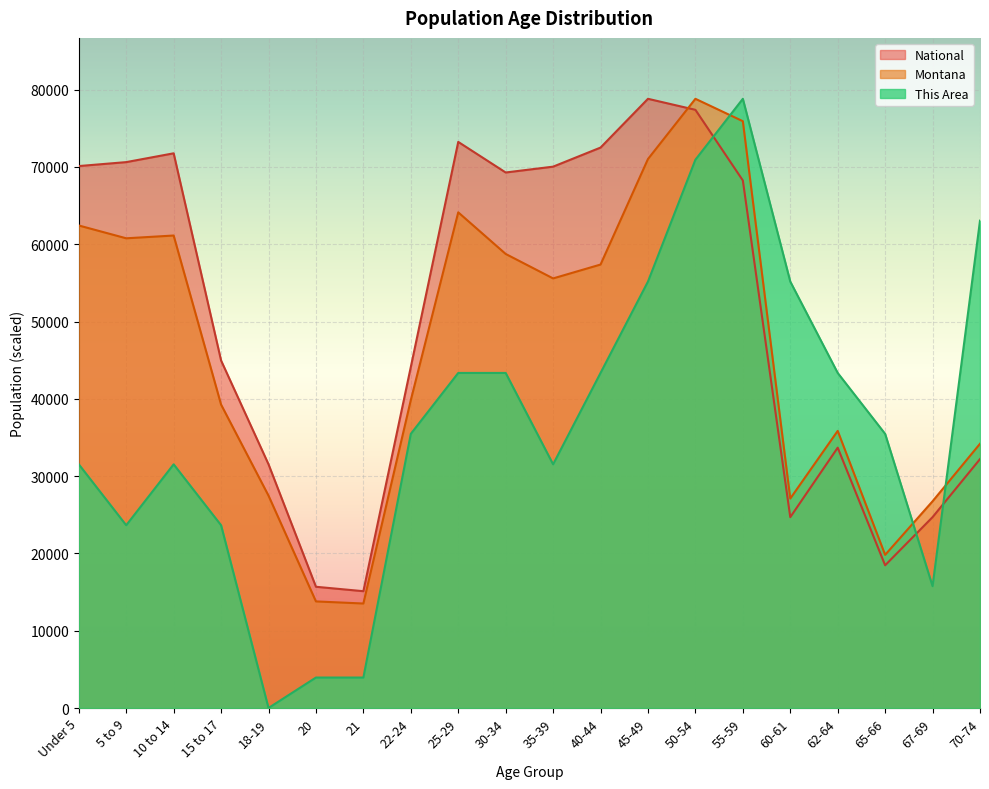

How many lines are shown in the chart?

3